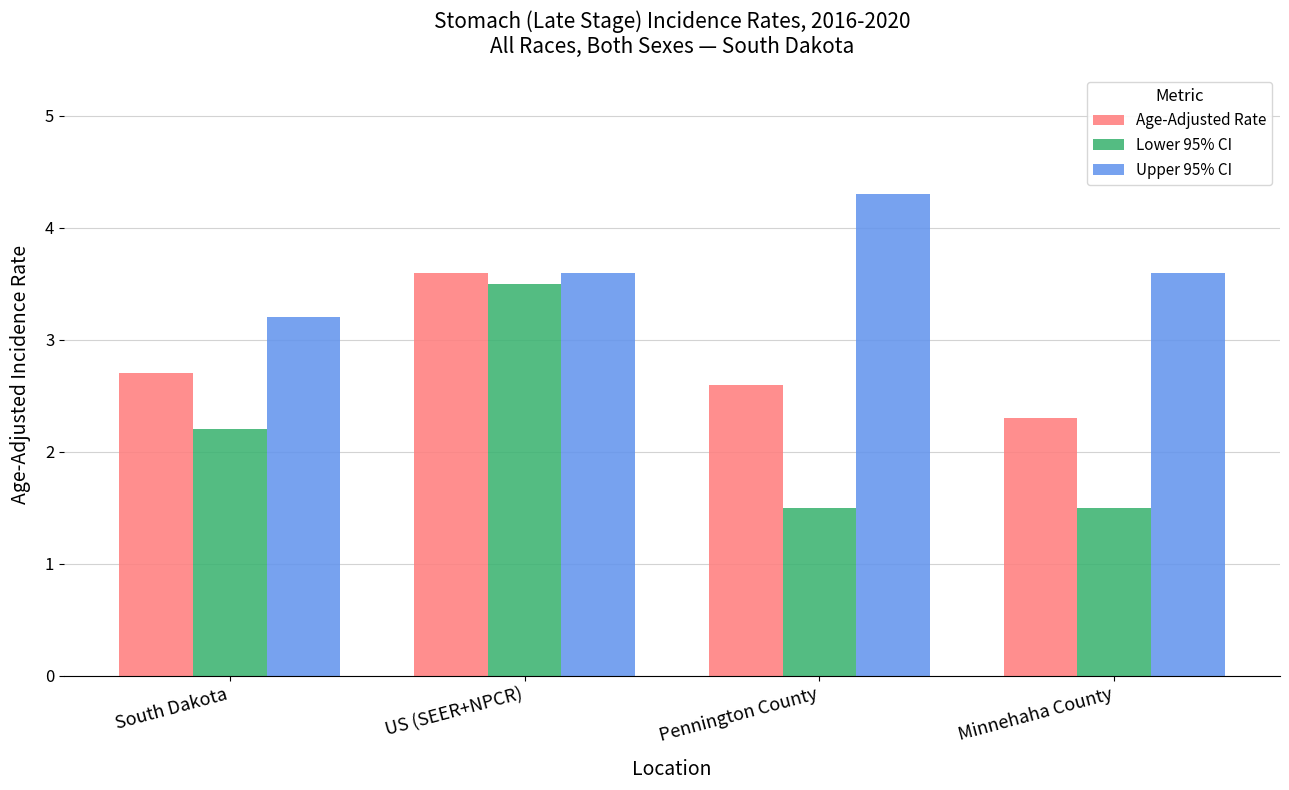

Rank the series at South Dakota from highest to lowest value.

Upper 95% CI, Age-Adjusted Rate, Lower 95% CI